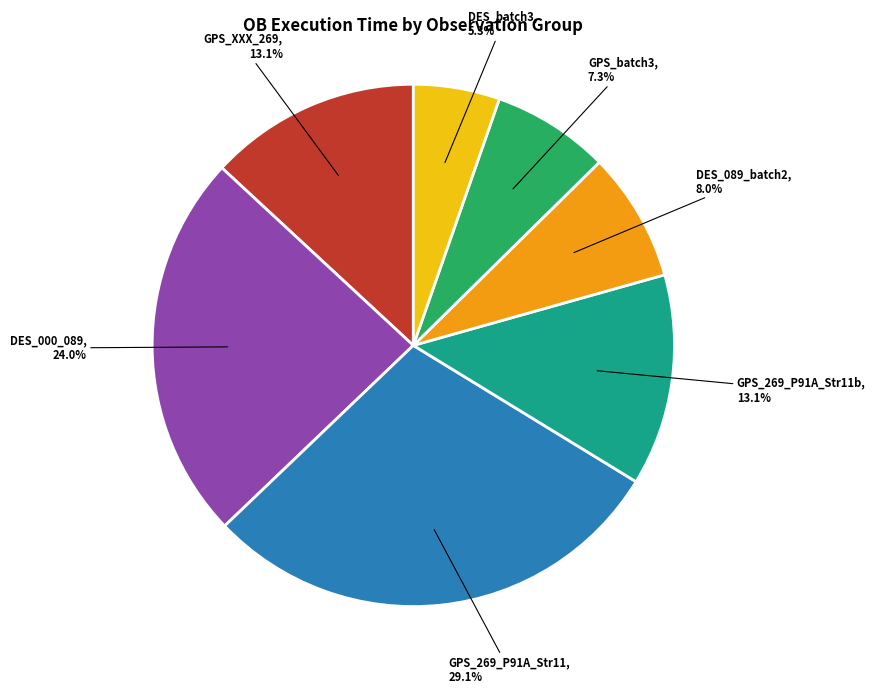

Is there a majority slice in this chart?

No